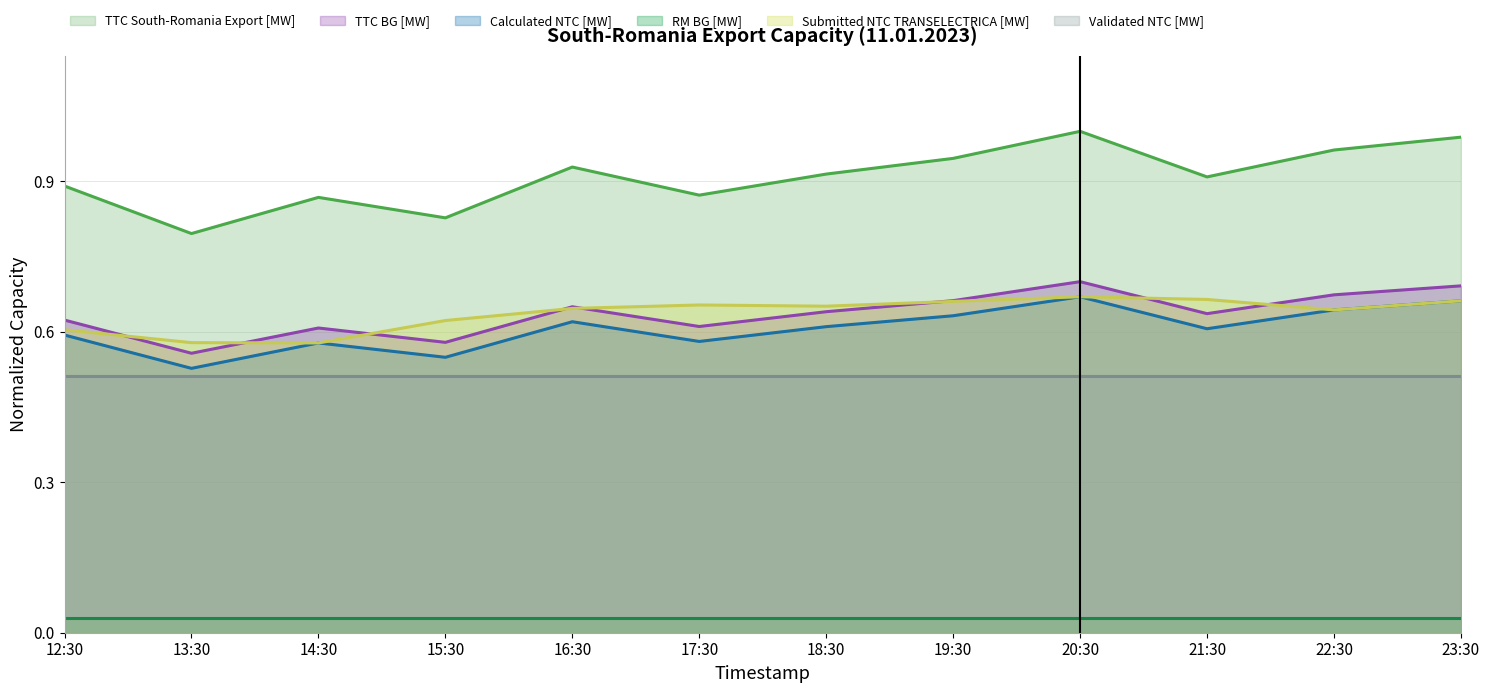

How many Calculated NTC [MW] values are between 0 and 1?

12